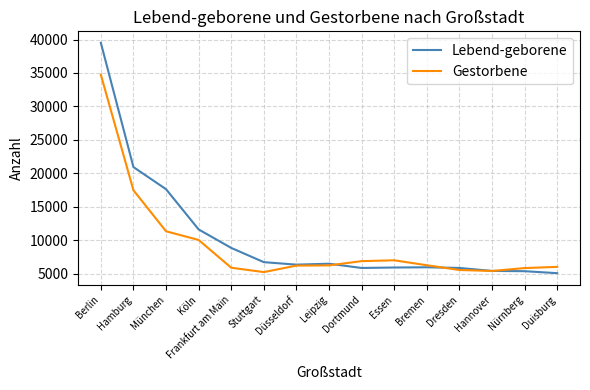

What is the approximate value of Lebend-geborene at Köln, to the nearest 100?

11600